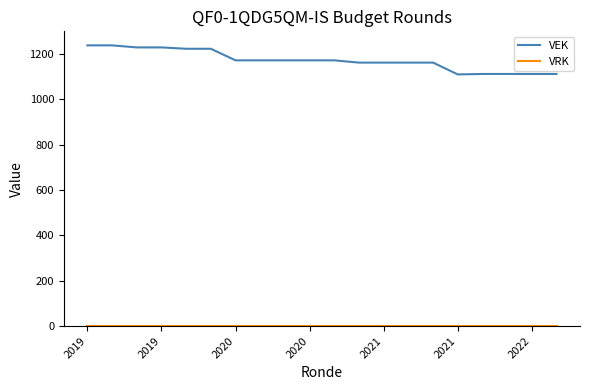

Which series has the widest spread of values?

VEK